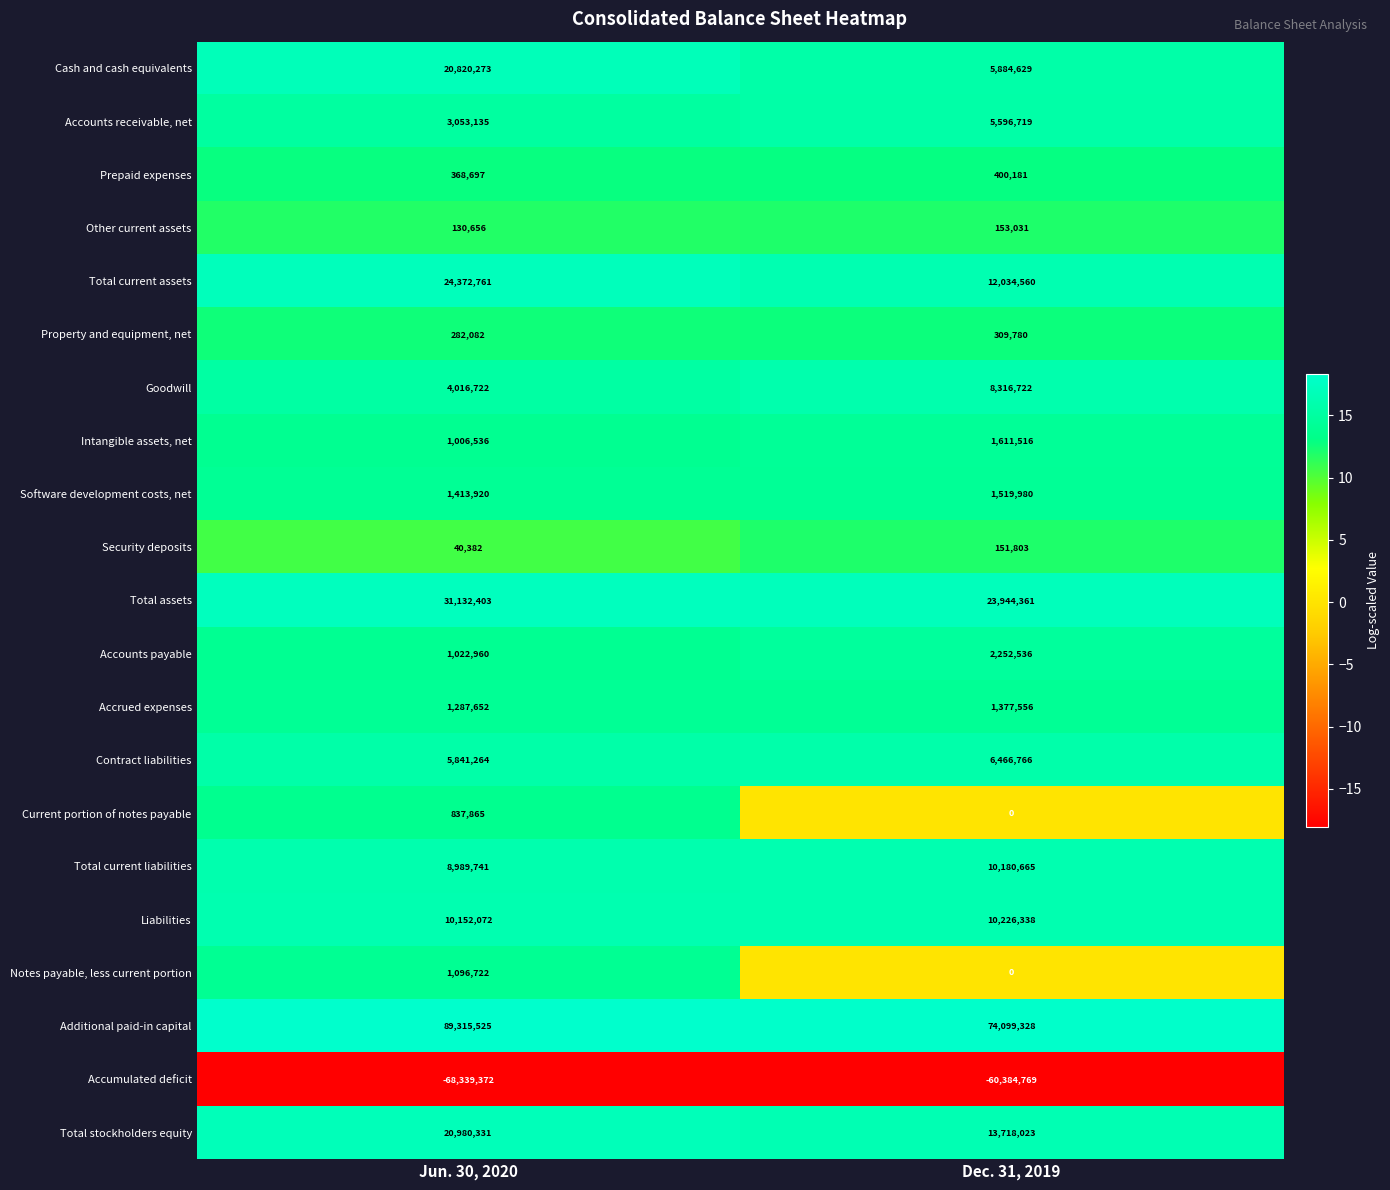

The value of Accrued expenses at Jun. 30, 2020 is 1287652. True or false?

True